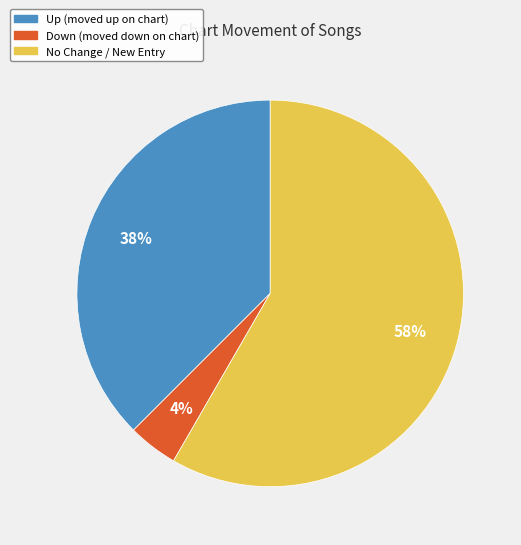

To the nearest percent, what is the average slice percentage?

33%